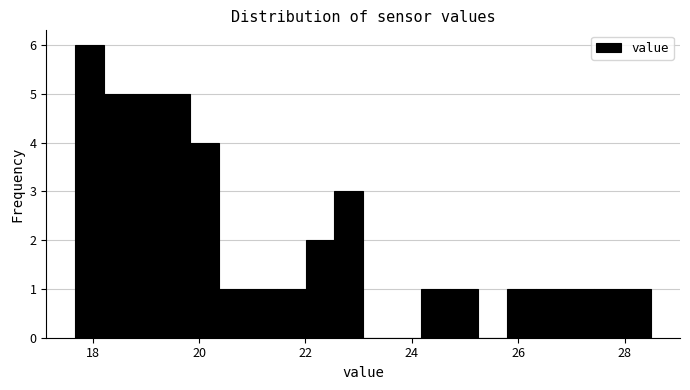

Around what value on the x-axis is the tallest bar? Give the approximate position of its centre, as read against the axis.

18.0